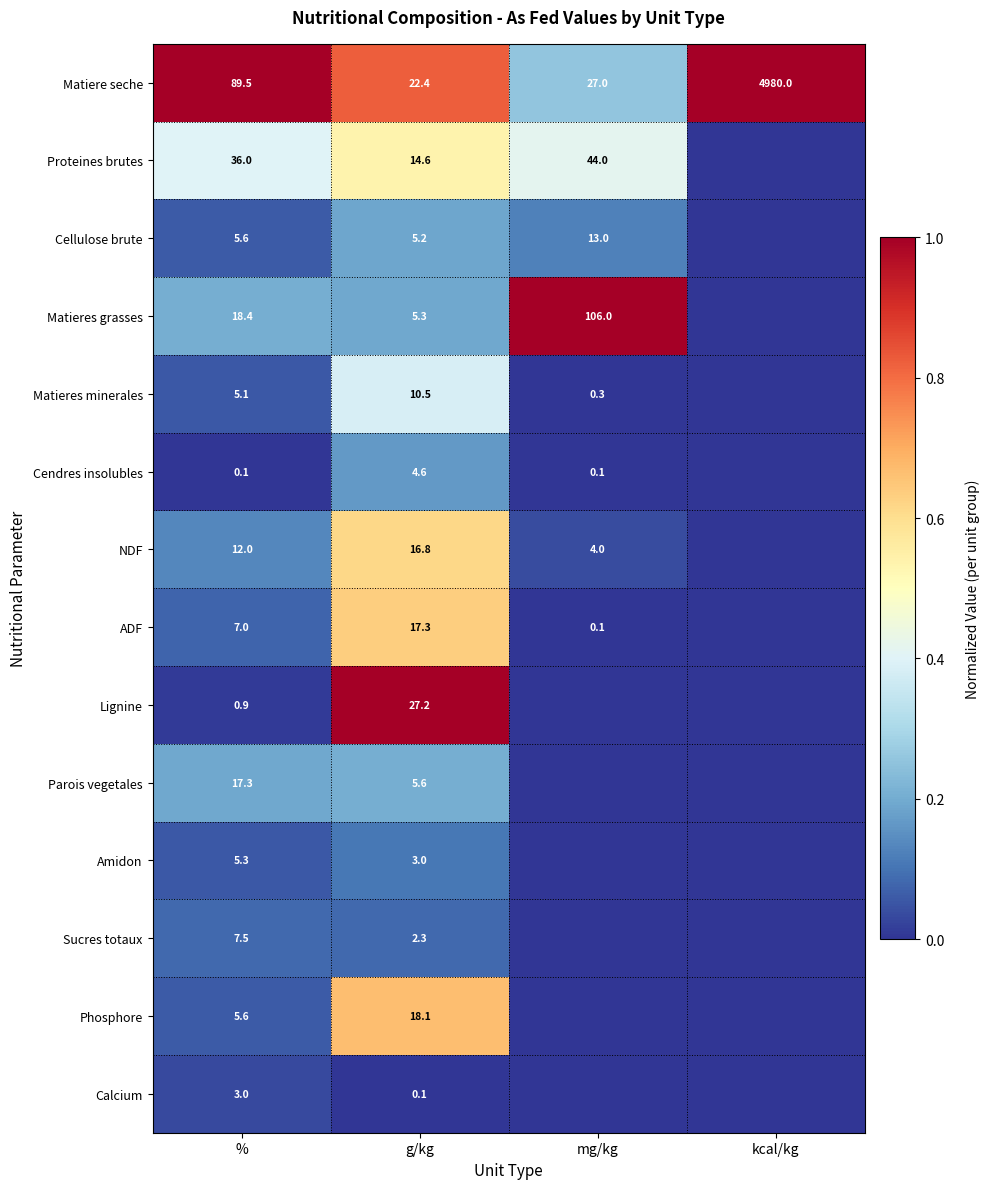

Which series changed the most between % and g/kg?

Matiere seche